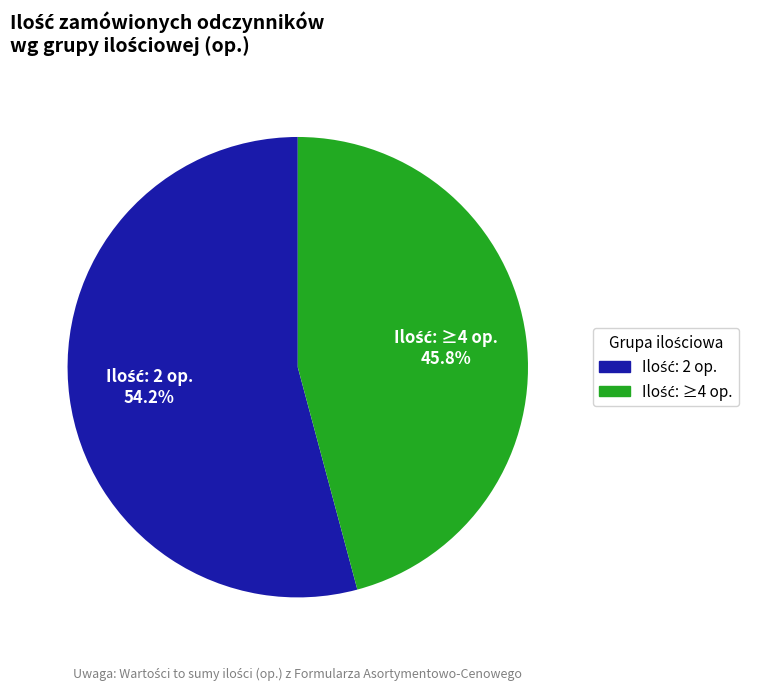

How many slices are in this pie chart?

2